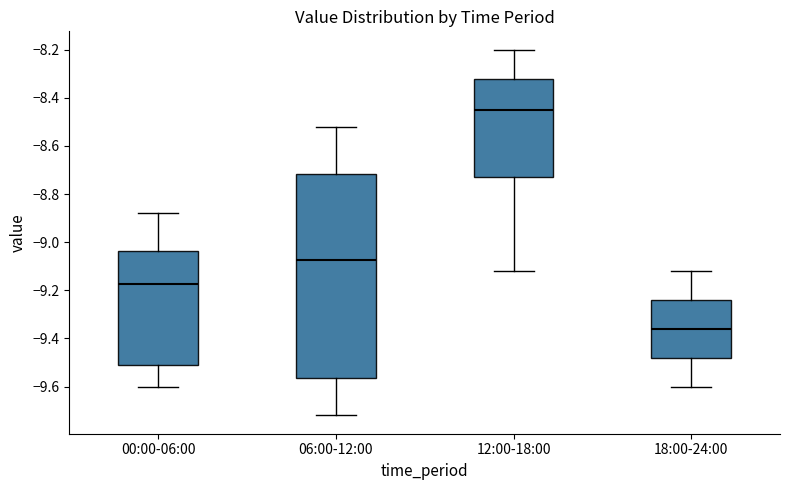

Reading left to right, read every box against the y-axis: the position of its median line, the range the box covers, and the ends of its whiskers. The values are not printed on the chart, so give them approximately, as read against the axis.

00:00-06:00: median -9.18, box -9.52 to -9.04, whiskers -9.60 to -8.88
06:00-12:00: median -9.08, box -9.56 to -8.72, whiskers -9.72 to -8.52
12:00-18:00: median -8.44, box -8.72 to -8.32, whiskers -9.12 to -8.20
18:00-24:00: median -9.36, box -9.48 to -9.24, whiskers -9.60 to -9.12